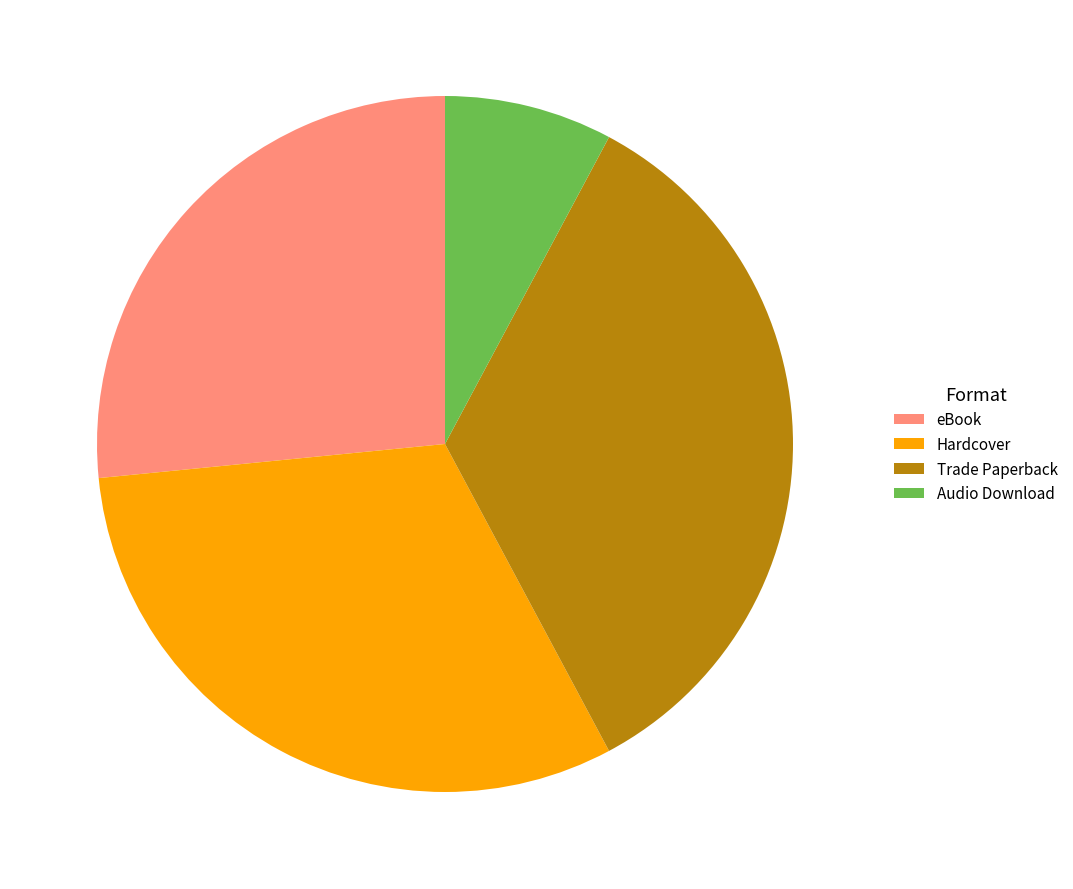

Do eBook and Audio Download together represent more than half of the pie?

No